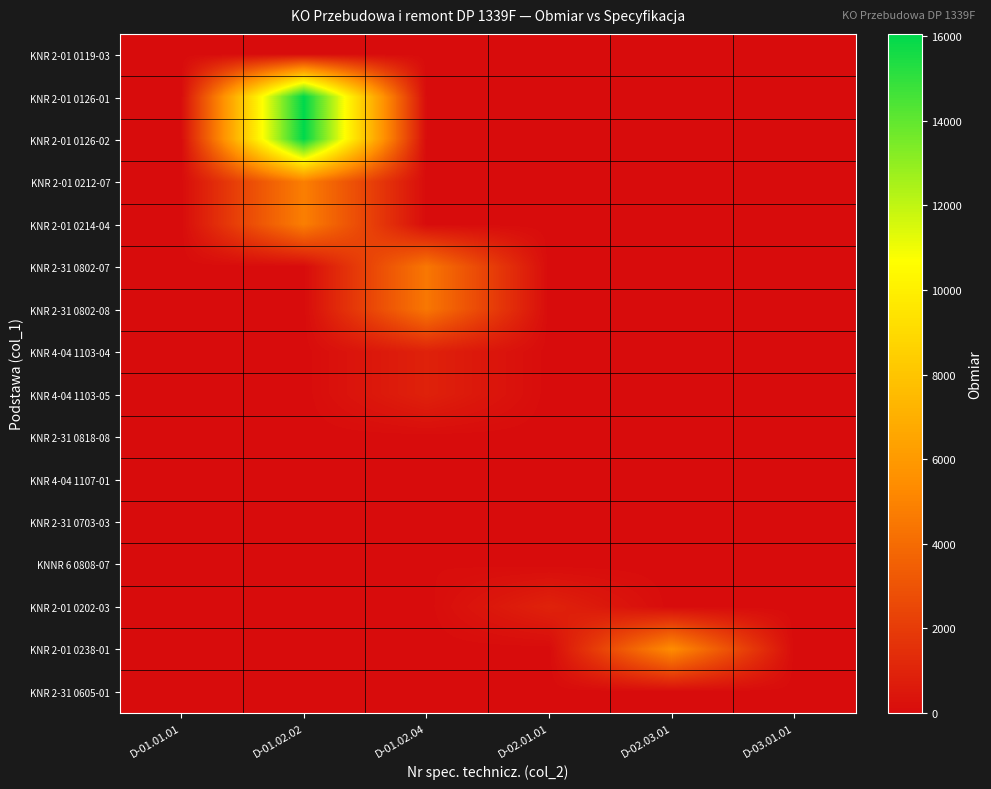

At which category is the sum across all series the highest?

D-01.02.02